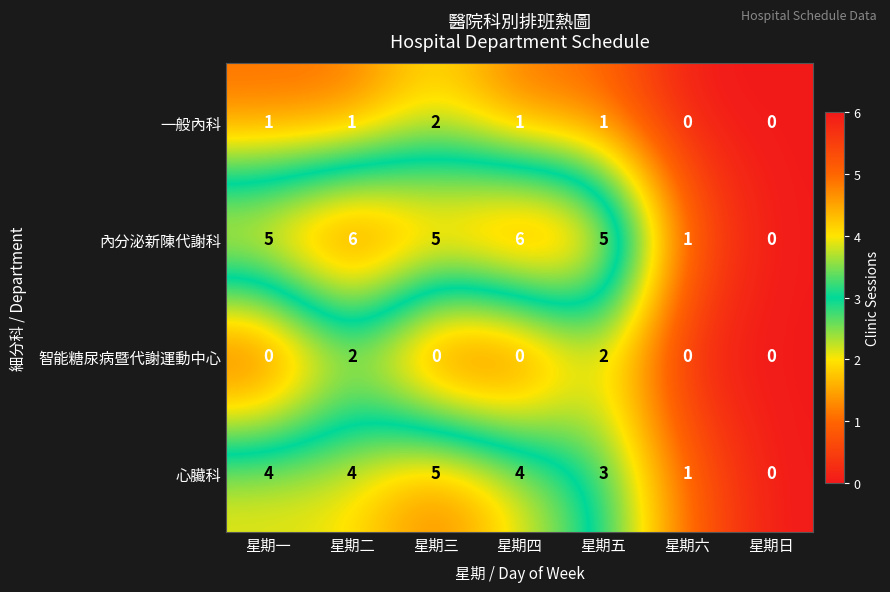

Reading right to left, what are all the values shown in this chart?

一般內科: 0	0	1	1	2	1	1
內分泌新陳代謝科: 0	1	5	6	5	6	5
智能糖尿病暨代謝運動中心: 0	0	2	0	0	2	0
心臟科: 0	1	3	4	5	4	4